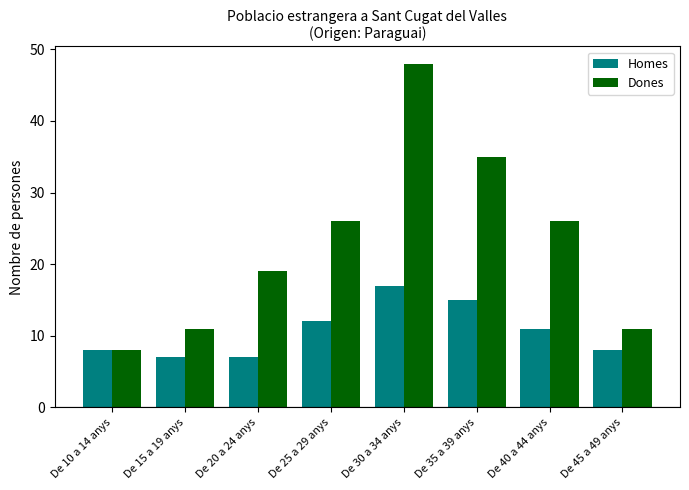

Is it true that Homes equals 4 at De 10 a 14 anys?

False